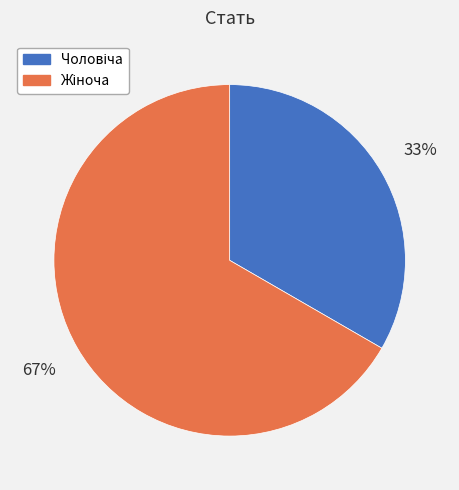

To the nearest percent, what is the average slice percentage?

50%